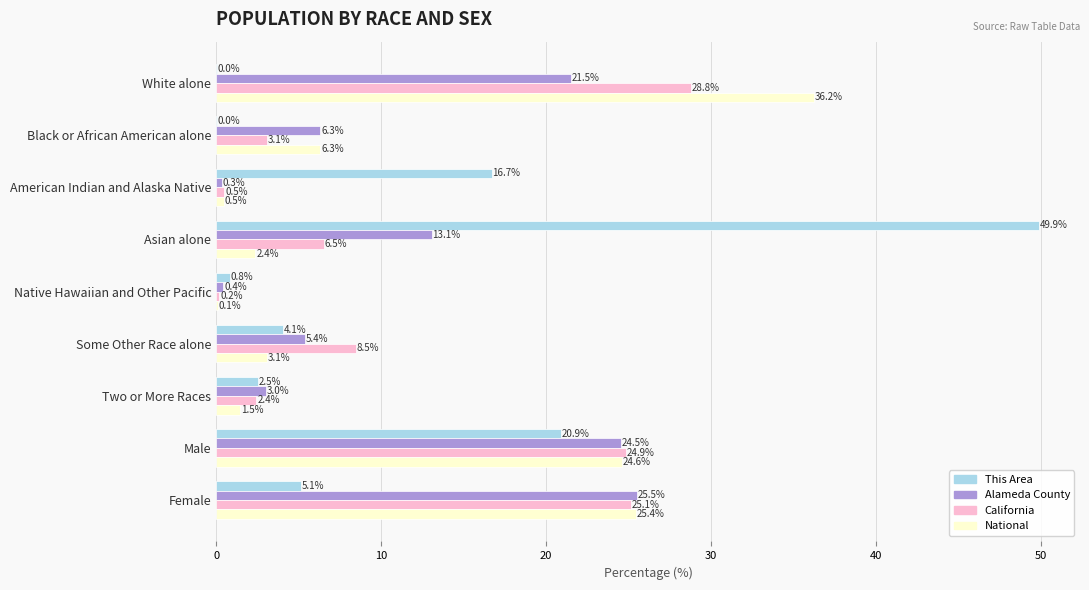

What is the greatest value displayed?

49.9